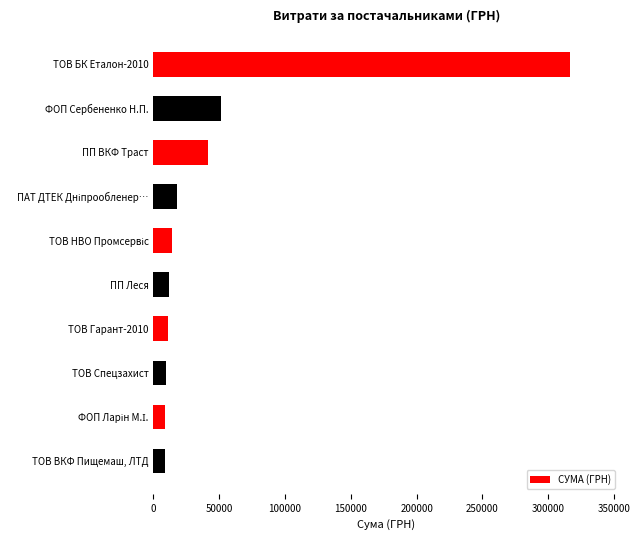

How many values exceed 14433?

5